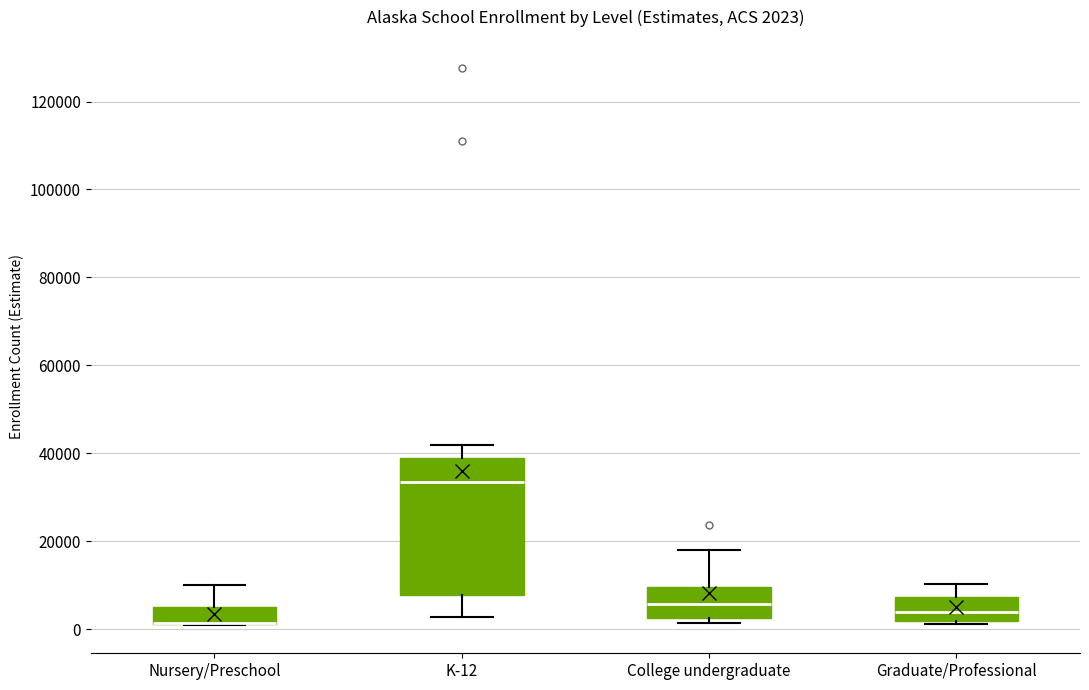

Comparing the boxes themselves (not the whiskers), which one is the tallest?

K-12